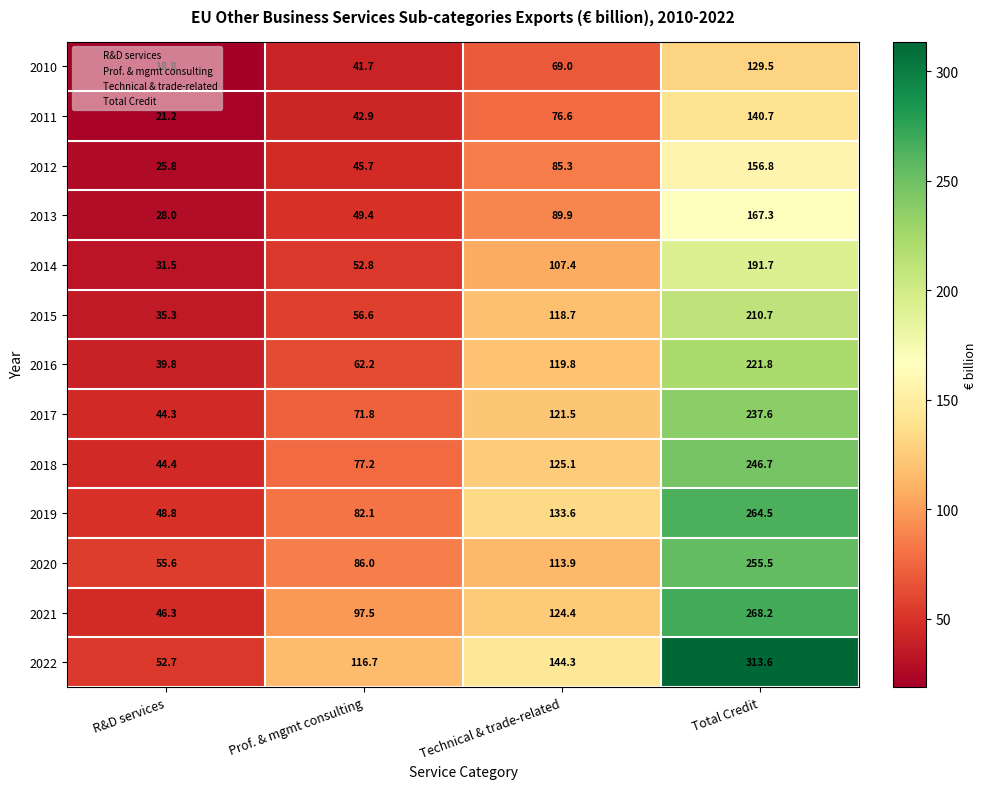

How many distinct data groups are displayed?

13